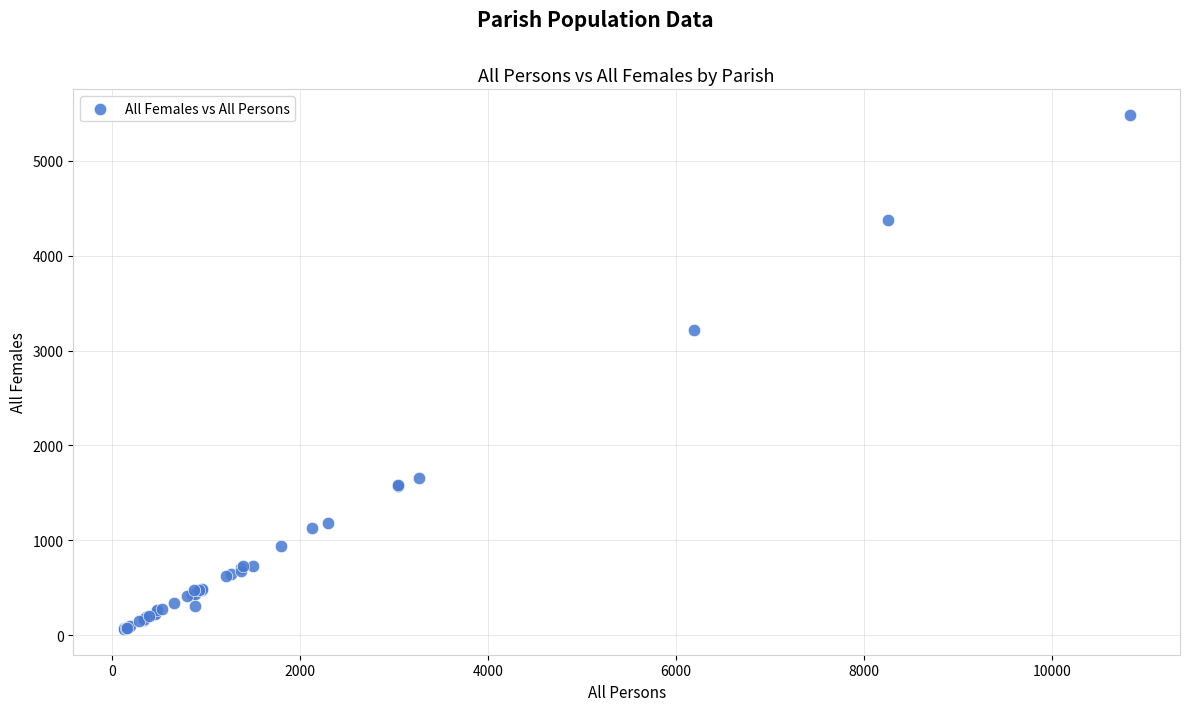

What Y value in the scatter plot is closest to 2773?

3220